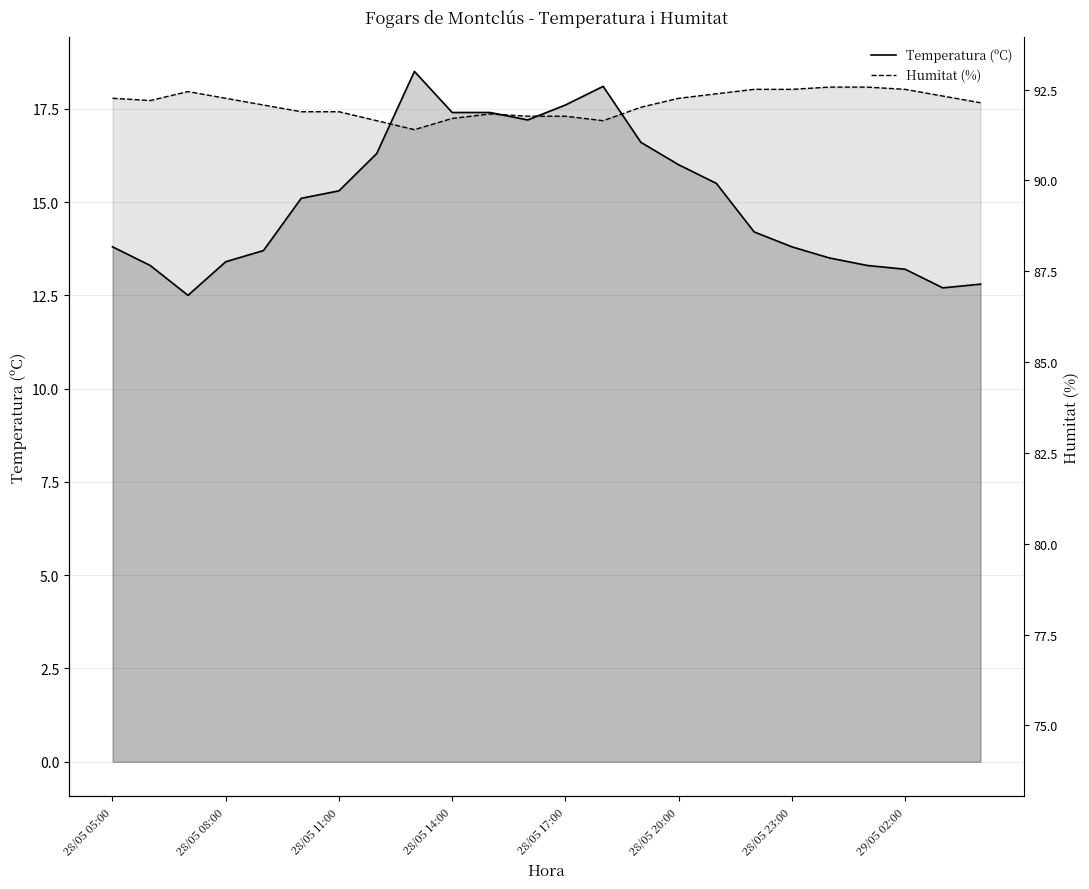

How many intersections are there between Humitat (%) and Temperatura (ºC)?

4